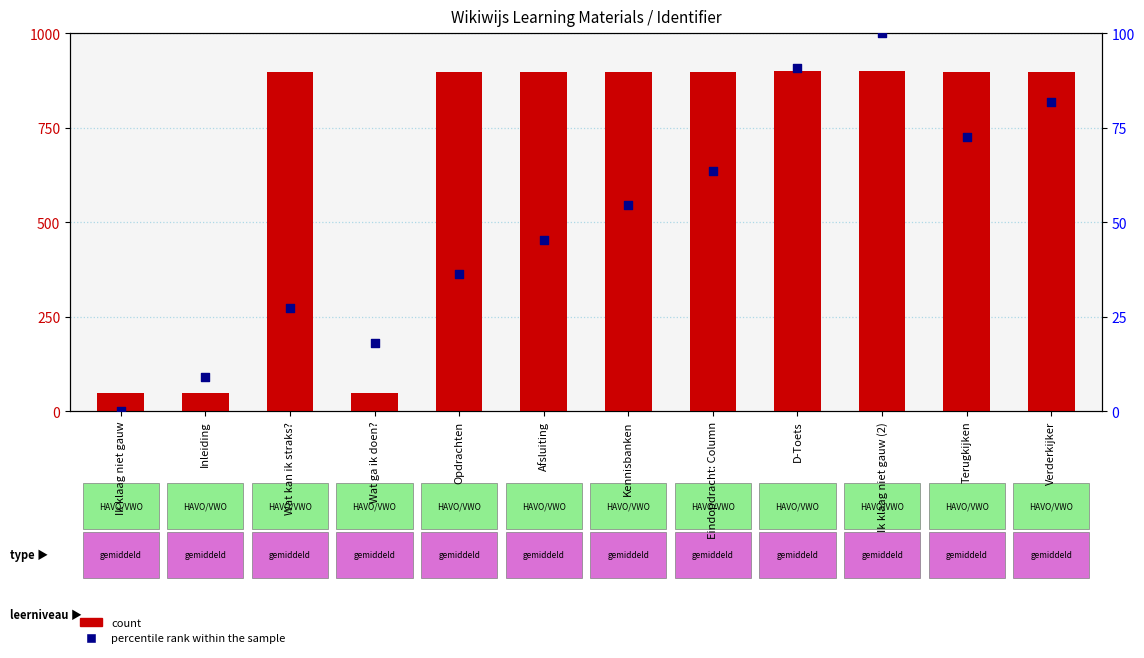

Which series contains the highest Y value?

count